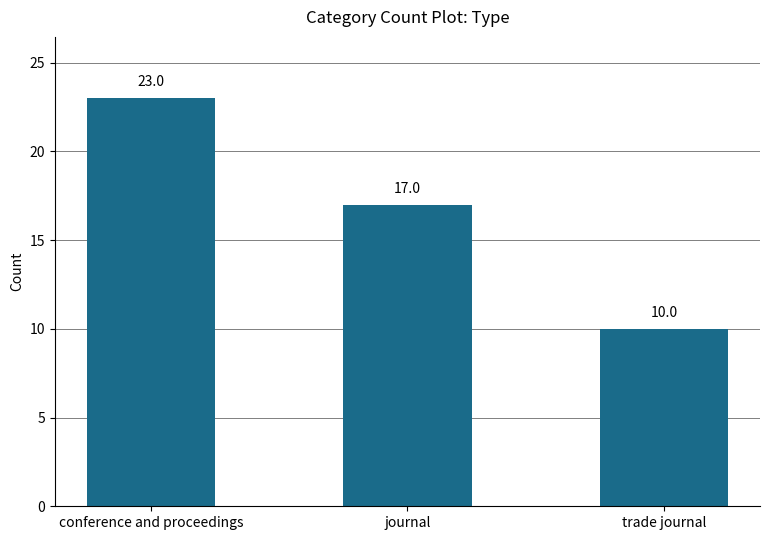

What is the difference between the maximum and minimum values?

13